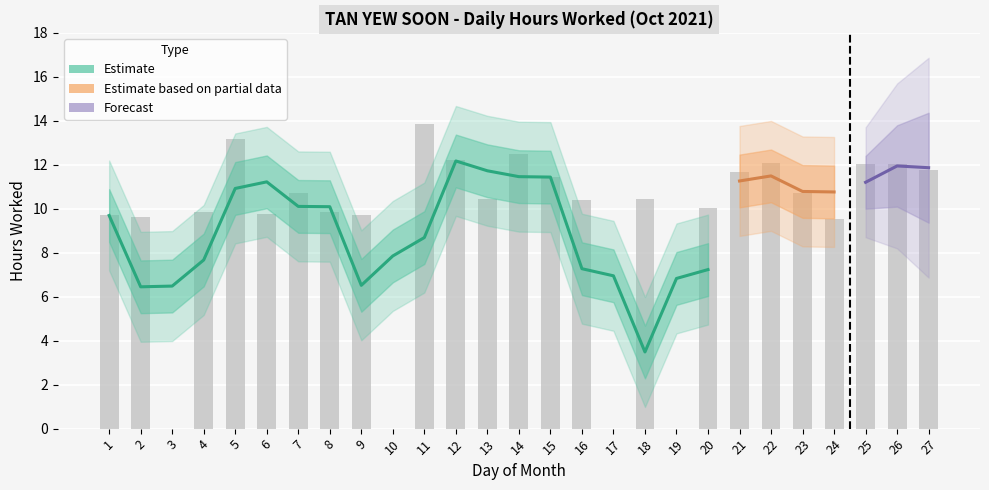

Is it true that the value at 25 is 12.0?

True